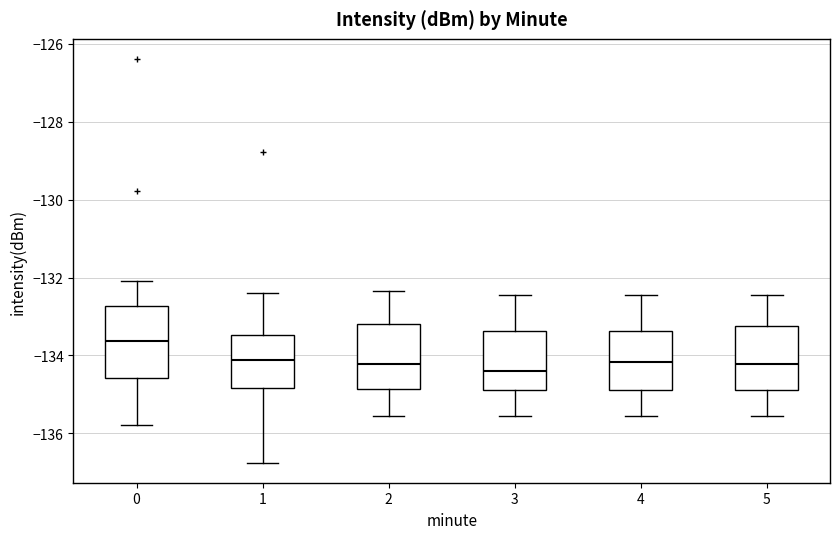

Reading left to right, transcribe this box plot: for each box, give where its median line is, the range the box spans, and where its two whiskers end, as read against the y-axis. The values are not printed on the chart, so give them approximately, as read against the axis.

0: median -133.6, box -134.6 to -132.8, whiskers -135.8 to -132.0
1: median -134.2, box -134.8 to -133.4, whiskers -136.8 to -132.4
2: median -134.2, box -134.8 to -133.2, whiskers -135.6 to -132.4
3: median -134.4, box -134.8 to -133.4, whiskers -135.6 to -132.4
4: median -134.2, box -134.8 to -133.4, whiskers -135.6 to -132.4
5: median -134.2, box -134.8 to -133.2, whiskers -135.6 to -132.4